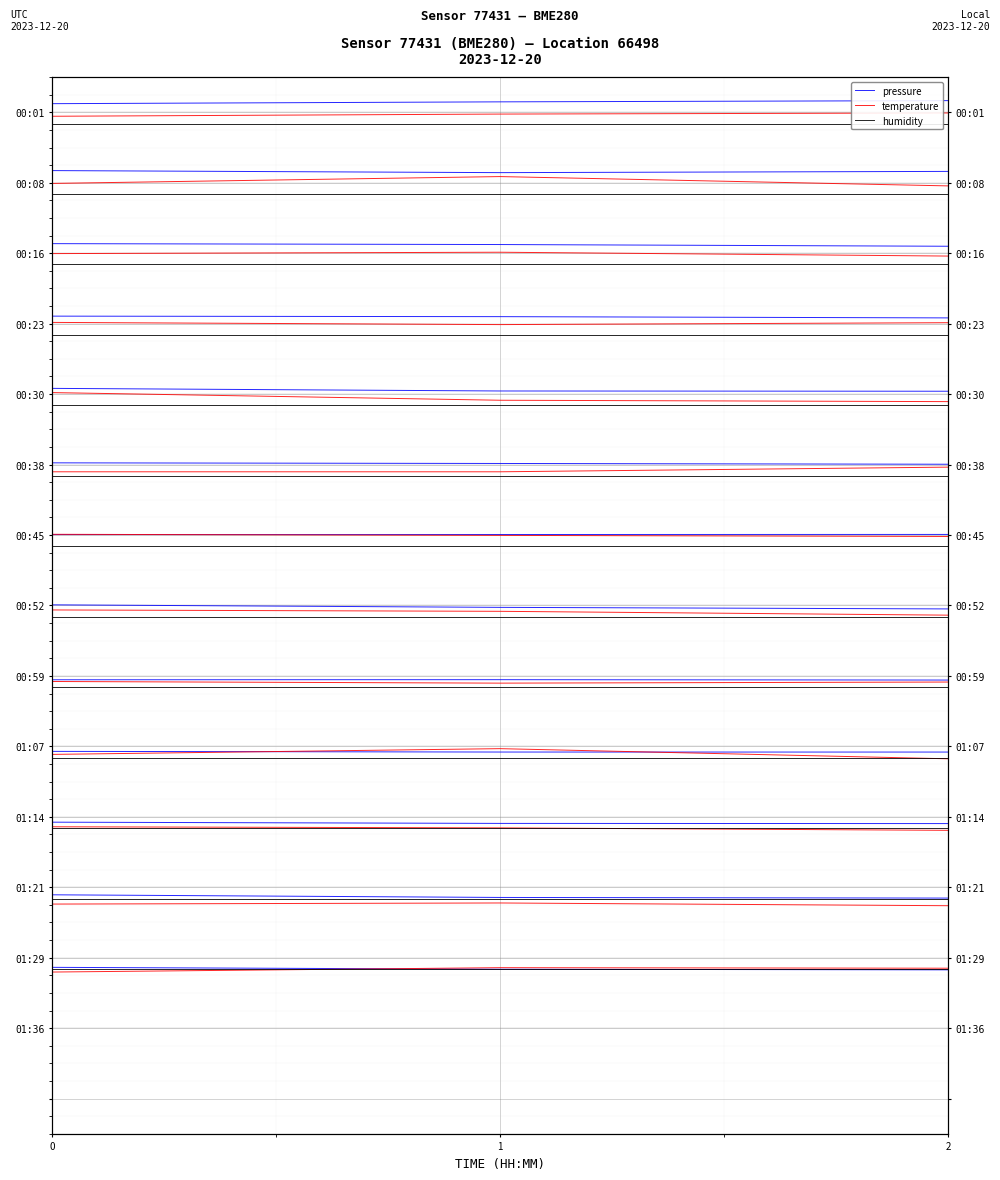

What is the highest value of the pressure series?

14.7